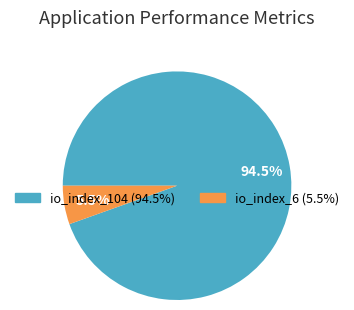

Is there any slice that represents more than half of the pie?

Yes